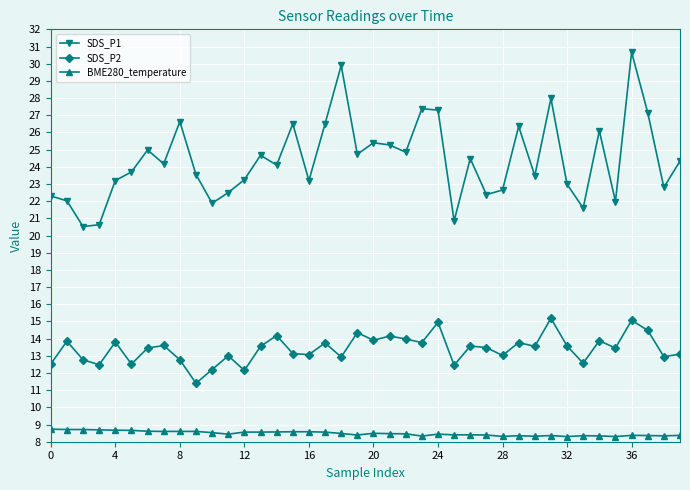

At how many categories does at least one series exceed 12?

40